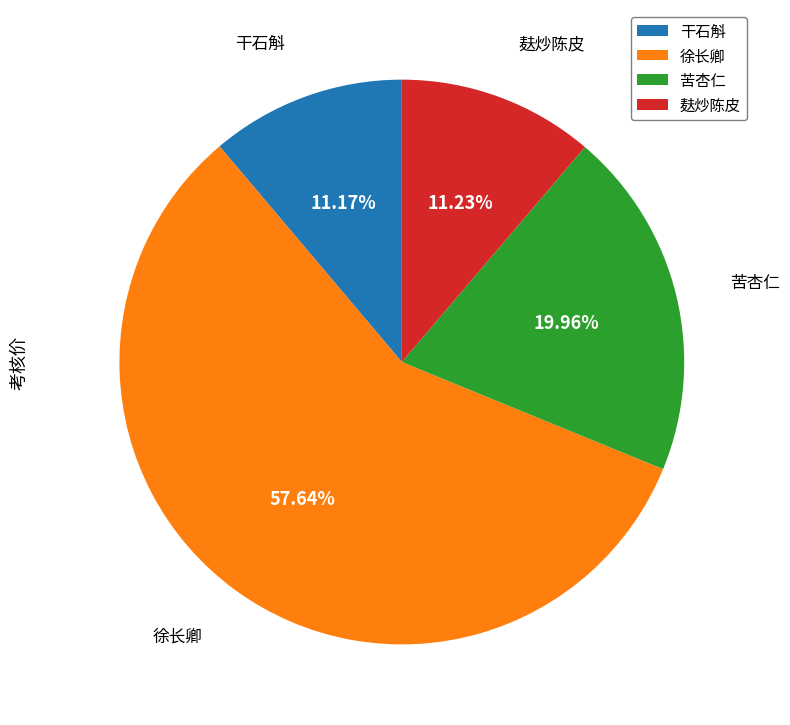

To the nearest percent, what is the average slice percentage?

25%